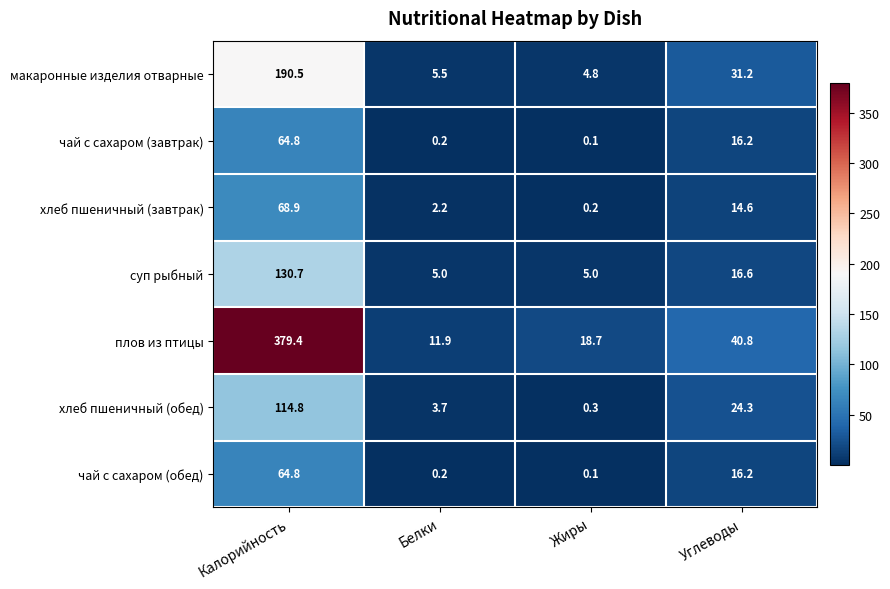

Which series has the largest total across all categories?

плов из птицы